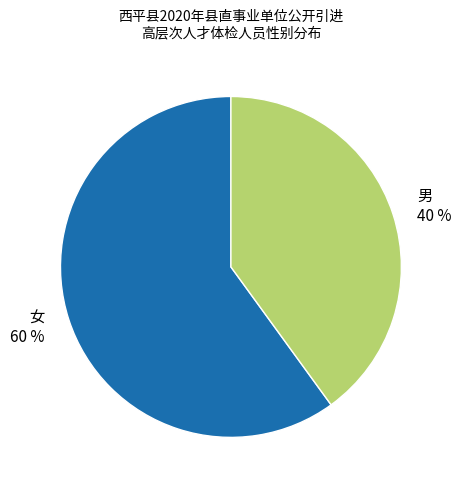

Which has a higher value, 男 or 女?

女